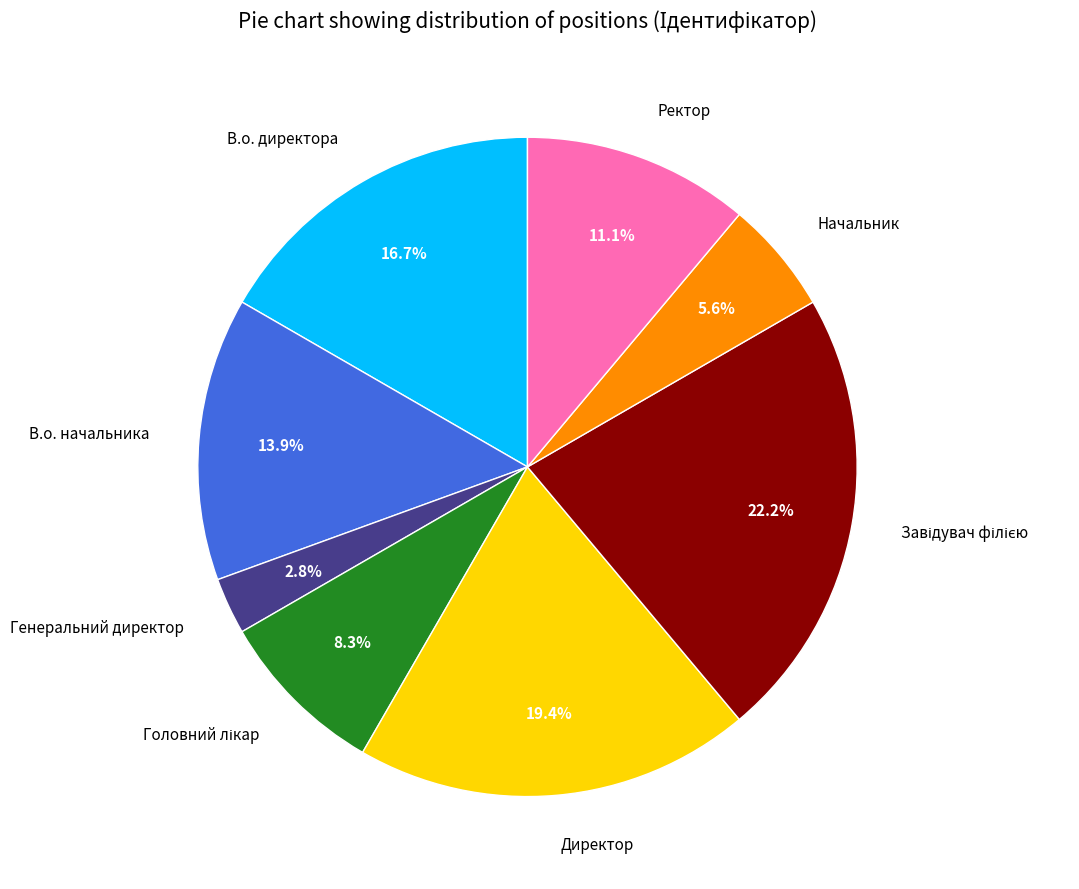

What is the ratio of the value at Директор to the value at В.о. директора?

1.2